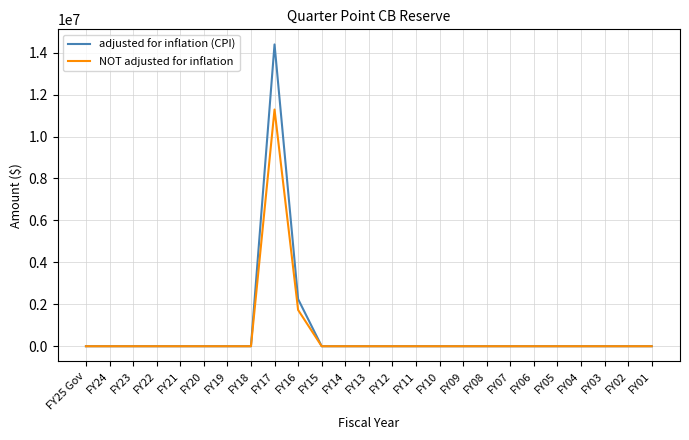

Which category has the highest value in the adjusted for inflation (CPI) series?

FY17